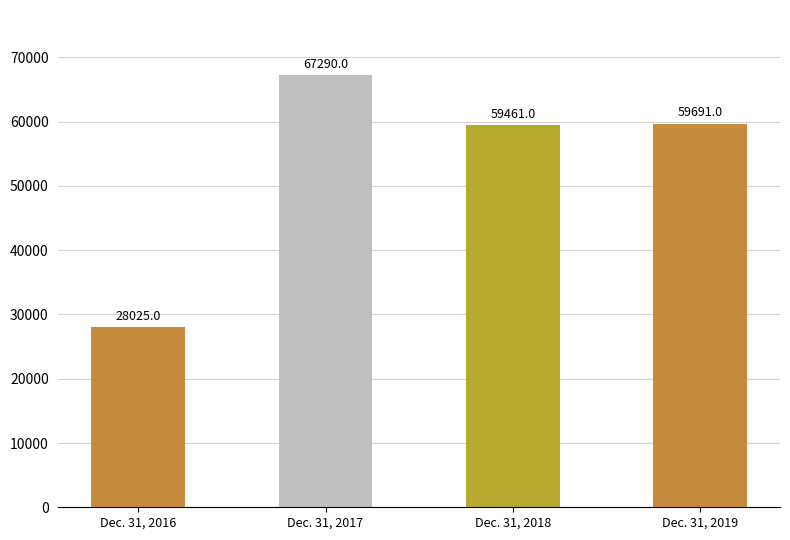

True or false: the data shows 86708 at Dec. 31, 2019.

False